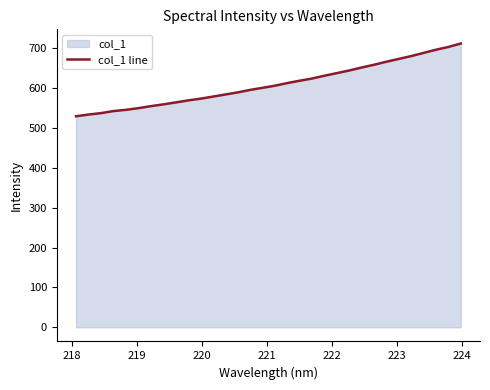

What is the minimum value shown in the chart?

529.3